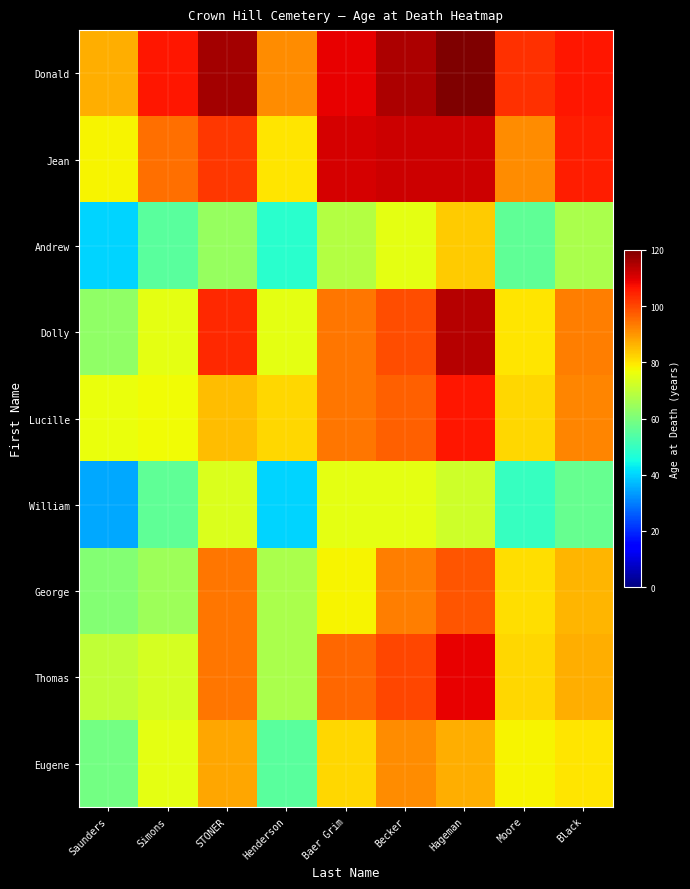

Which category has the highest value across all series?

Hageman